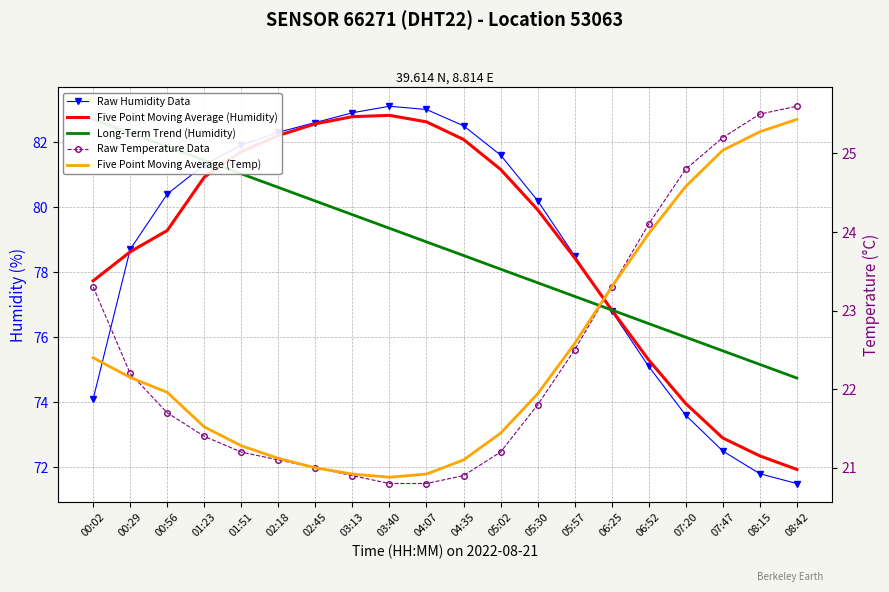

The value of Five Point Moving Average (Humidity) at 01:51 is 47.9. True or false?

False